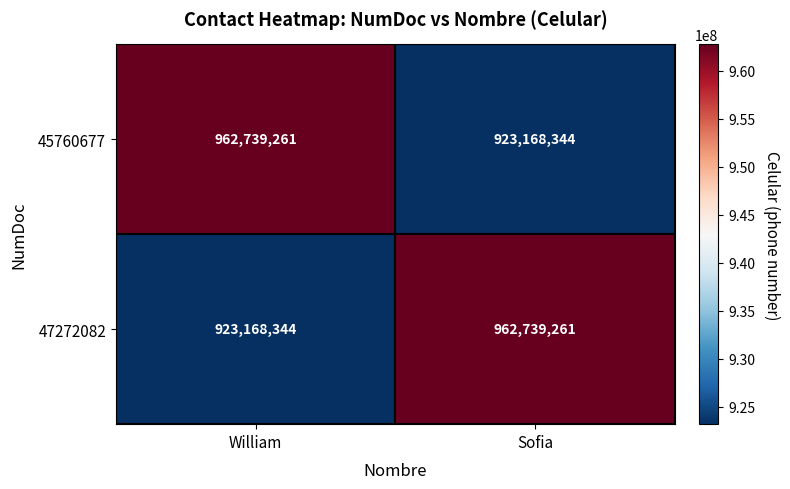

Reading left to right, list all the values displayed in this chart.

45760677: 962739261	923168344
47272082: 923168344	962739261